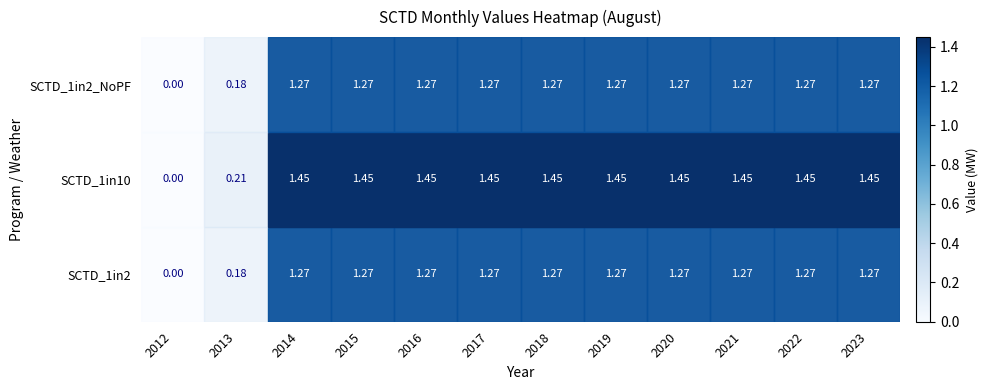

Which series has the largest total across all categories?

row_1